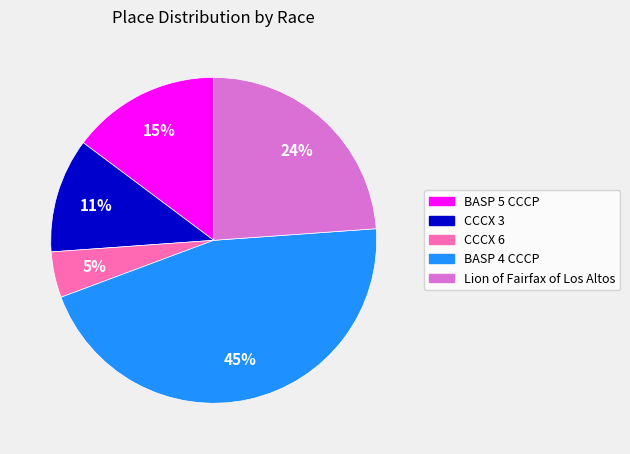

What is the largest slice in the pie chart?

BASP 4 CCCP